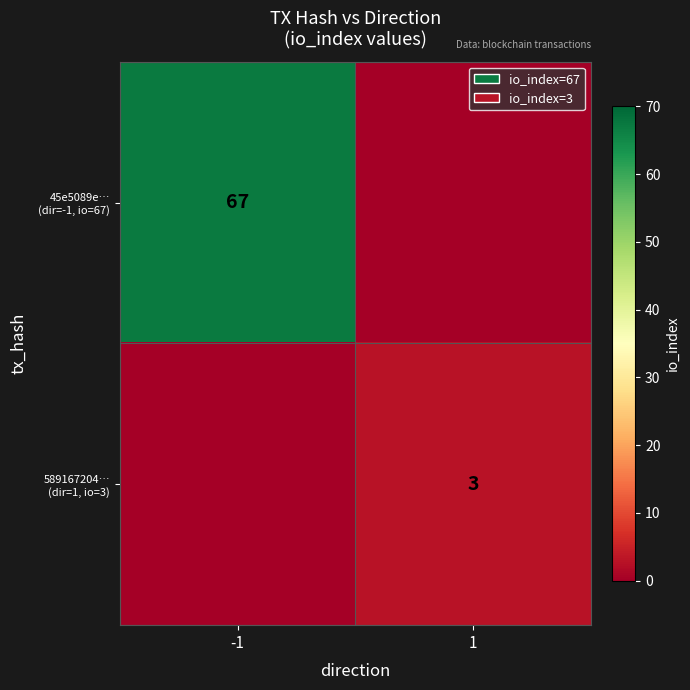

At which category is the sum across all series the highest?

-1